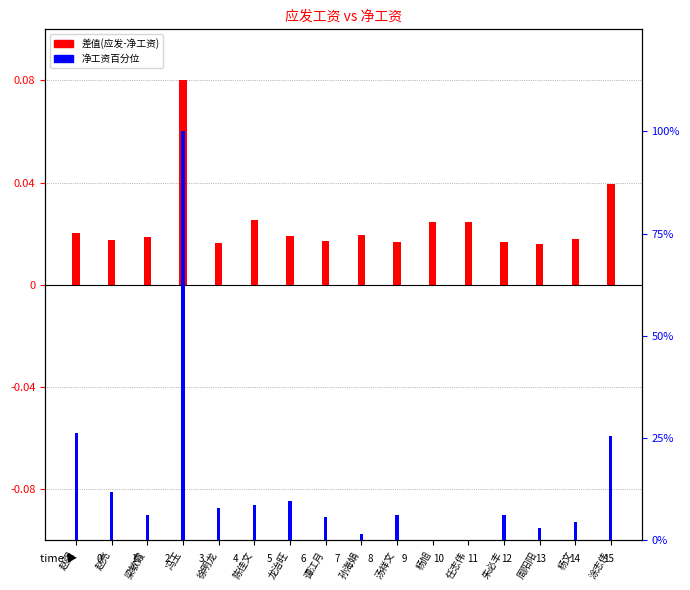

How many groups of bars are there?

16